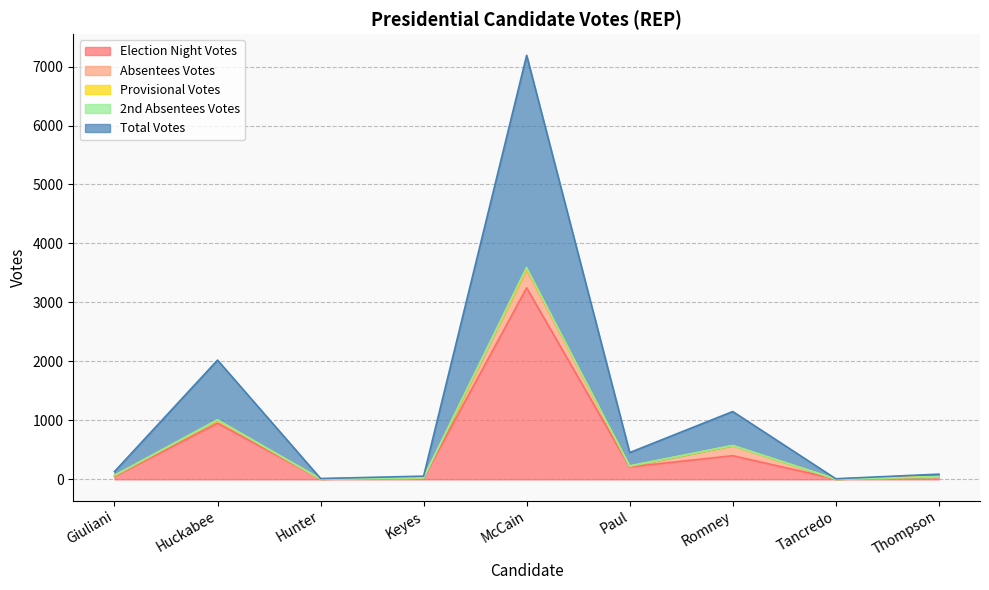

At which label does Election Night Votes reach its peak?

McCain